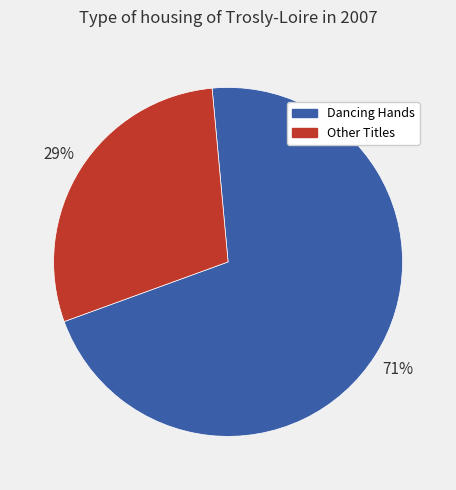

To the nearest percent, what is the difference between the largest and smallest slice percentages?

42%